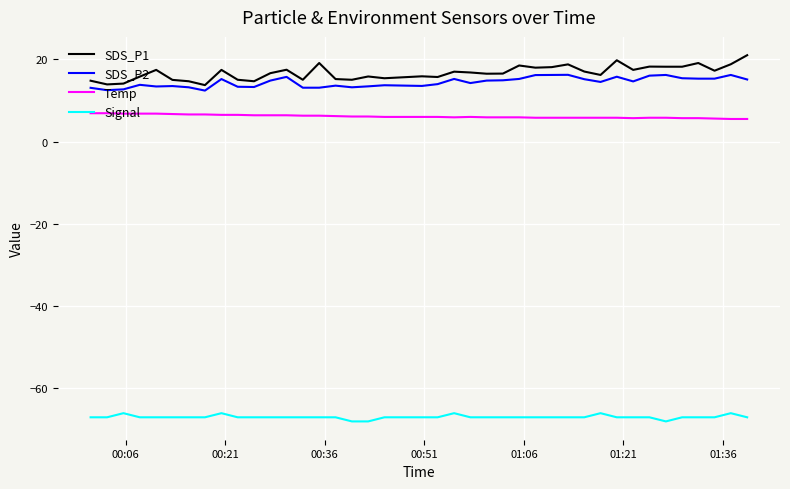

True or false: SDS_P2 and Temp cross at least once.

False